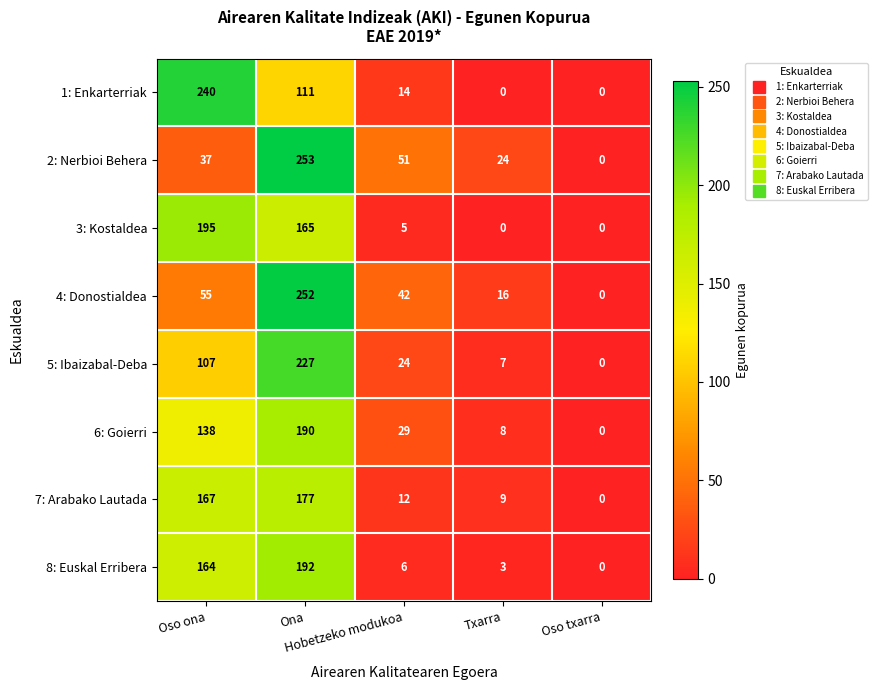

Which series has the largest range (max minus min)?

2: Nerbioi Behera